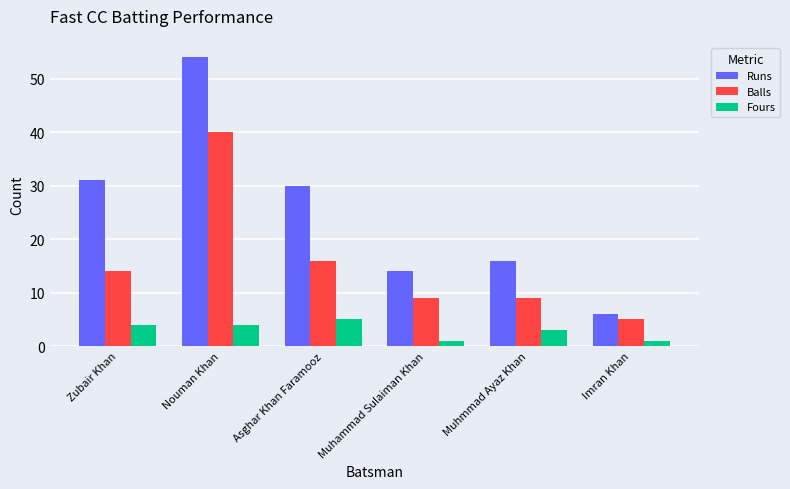

What is the difference between the maximum and minimum values in the Runs series?

48